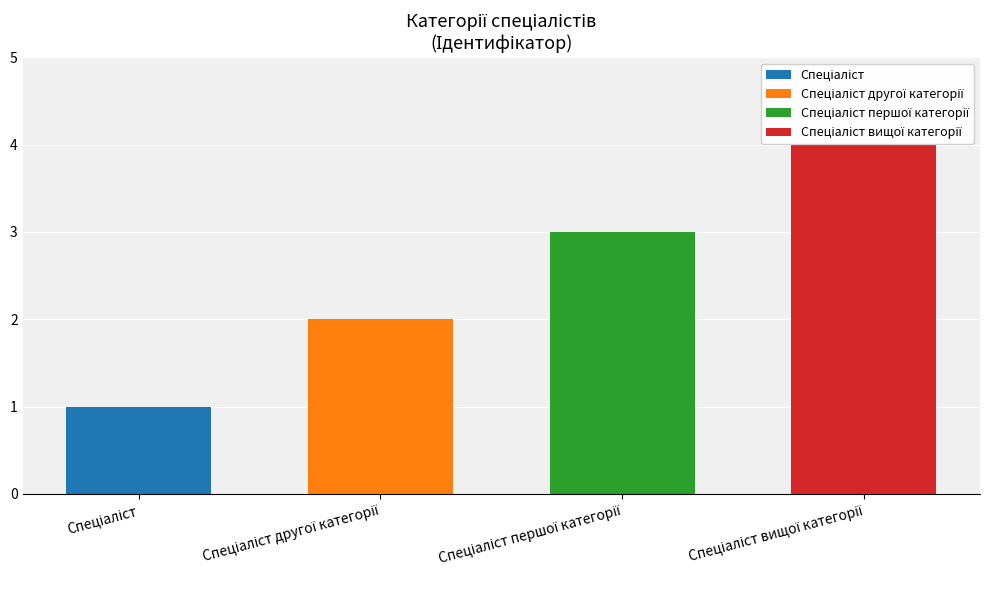

Where is the data nearest to the value 2?

Спеціаліст другої категорії